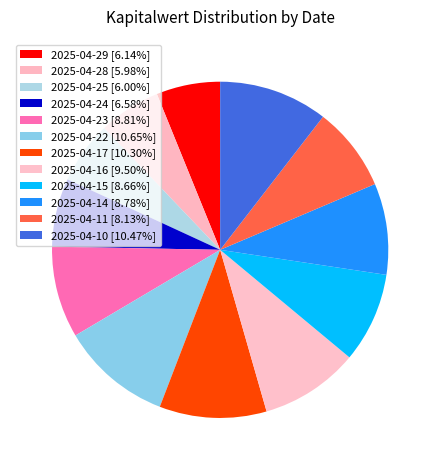

What is the change in value from 2025-04-25 to 2025-04-15?

+1.7